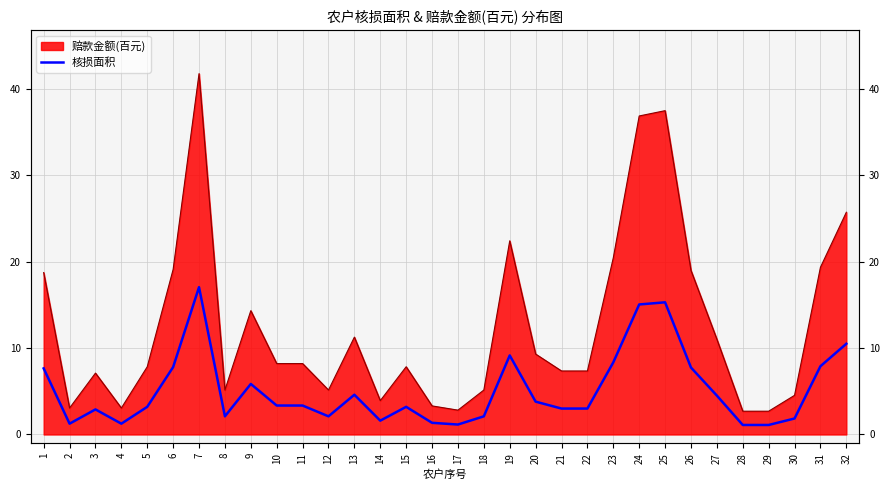

At which category does the data reach its first local valley?

2